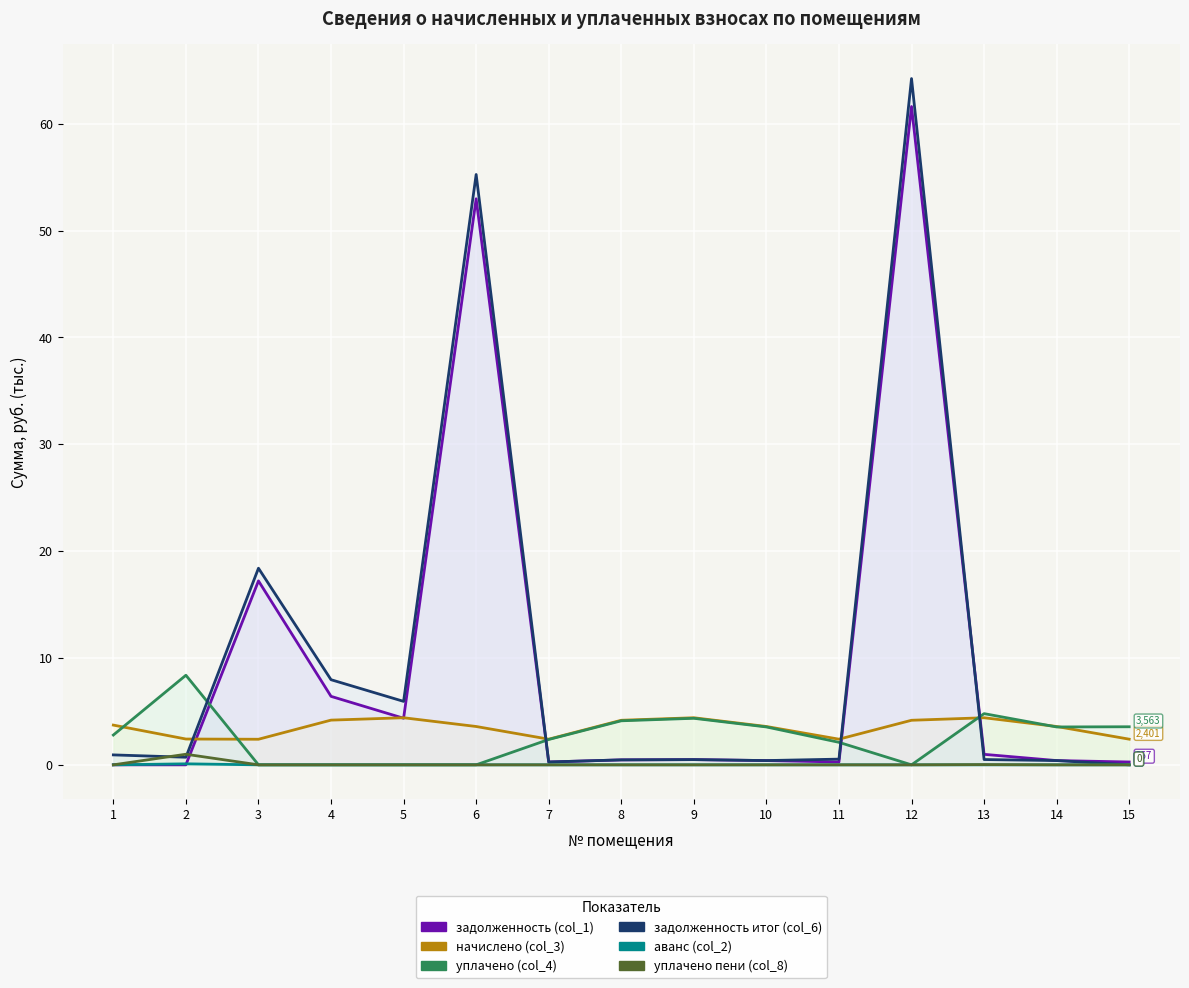

Which series ends up on top after the final intersection of задолженность (col_1) and задолженность итог (col_6)?

задолженность (col_1)